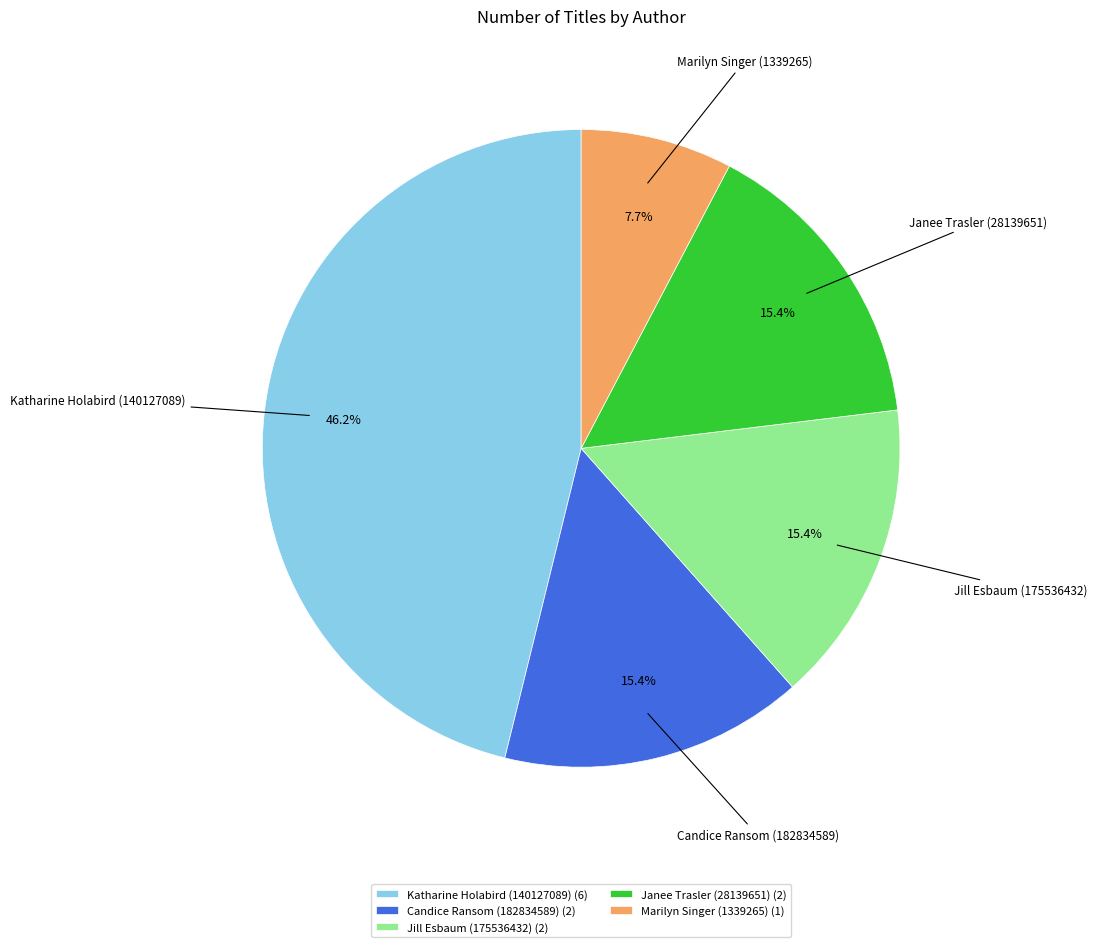

To the nearest percent, what is the difference between the largest and smallest slice percentages?

38%